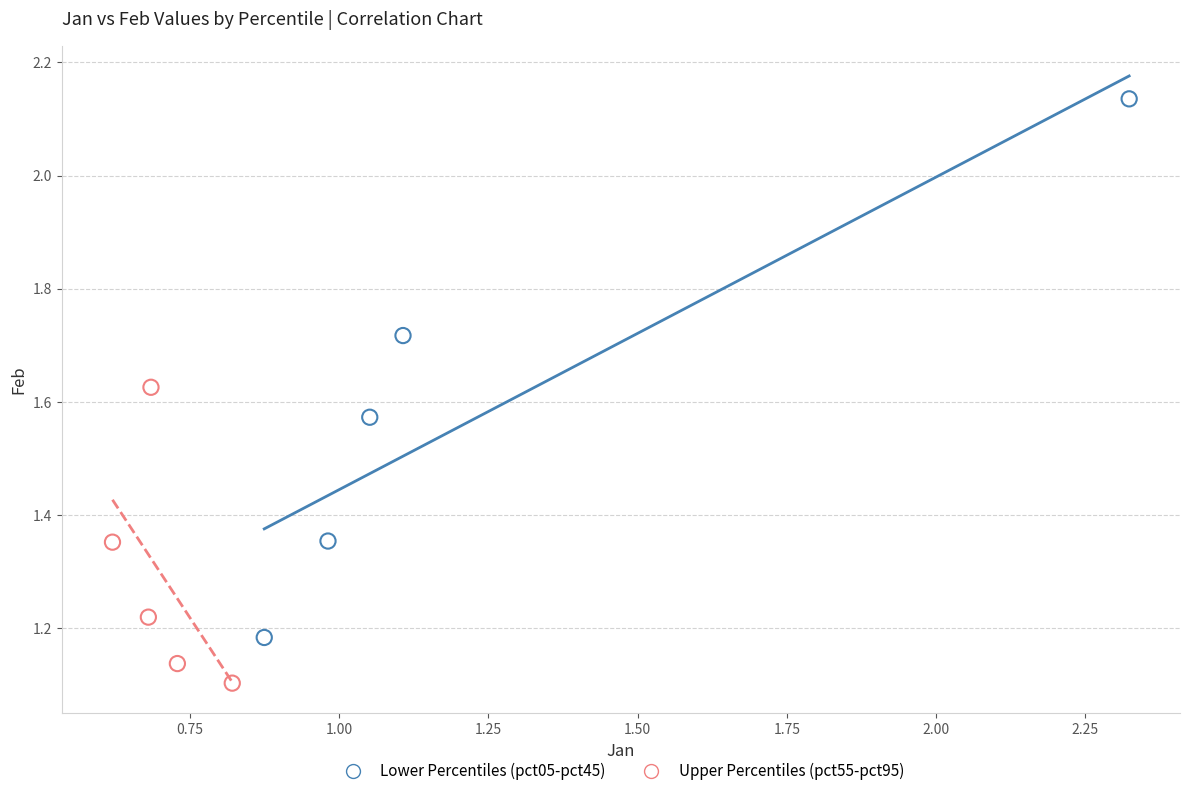

Which series has the widest spread of Y values?

Lower Percentiles (pct05-pct45)